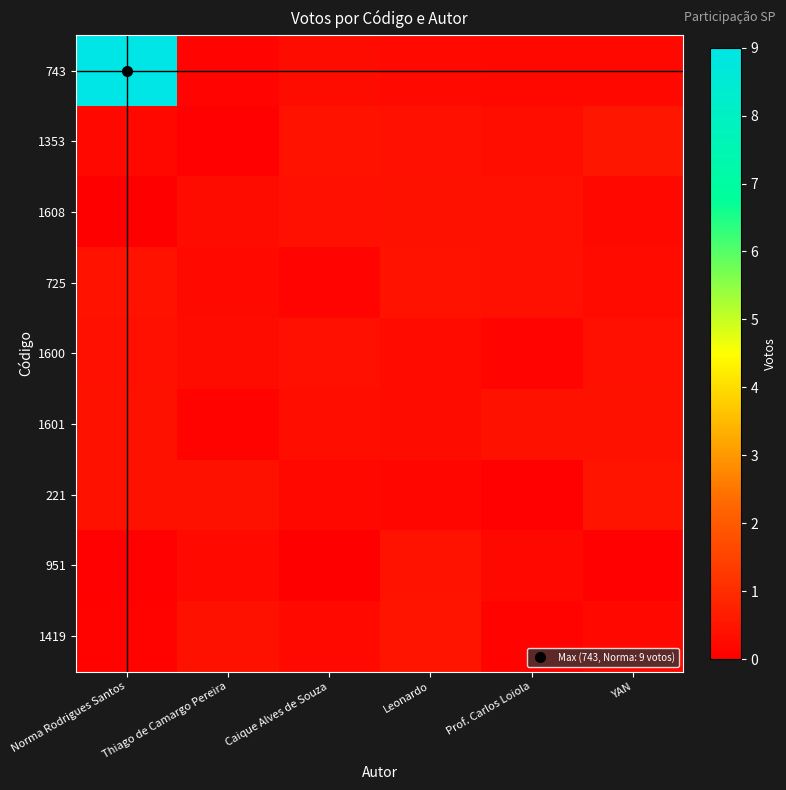

At which category is the sum across all series the highest?

Norma Rodrigues Santos